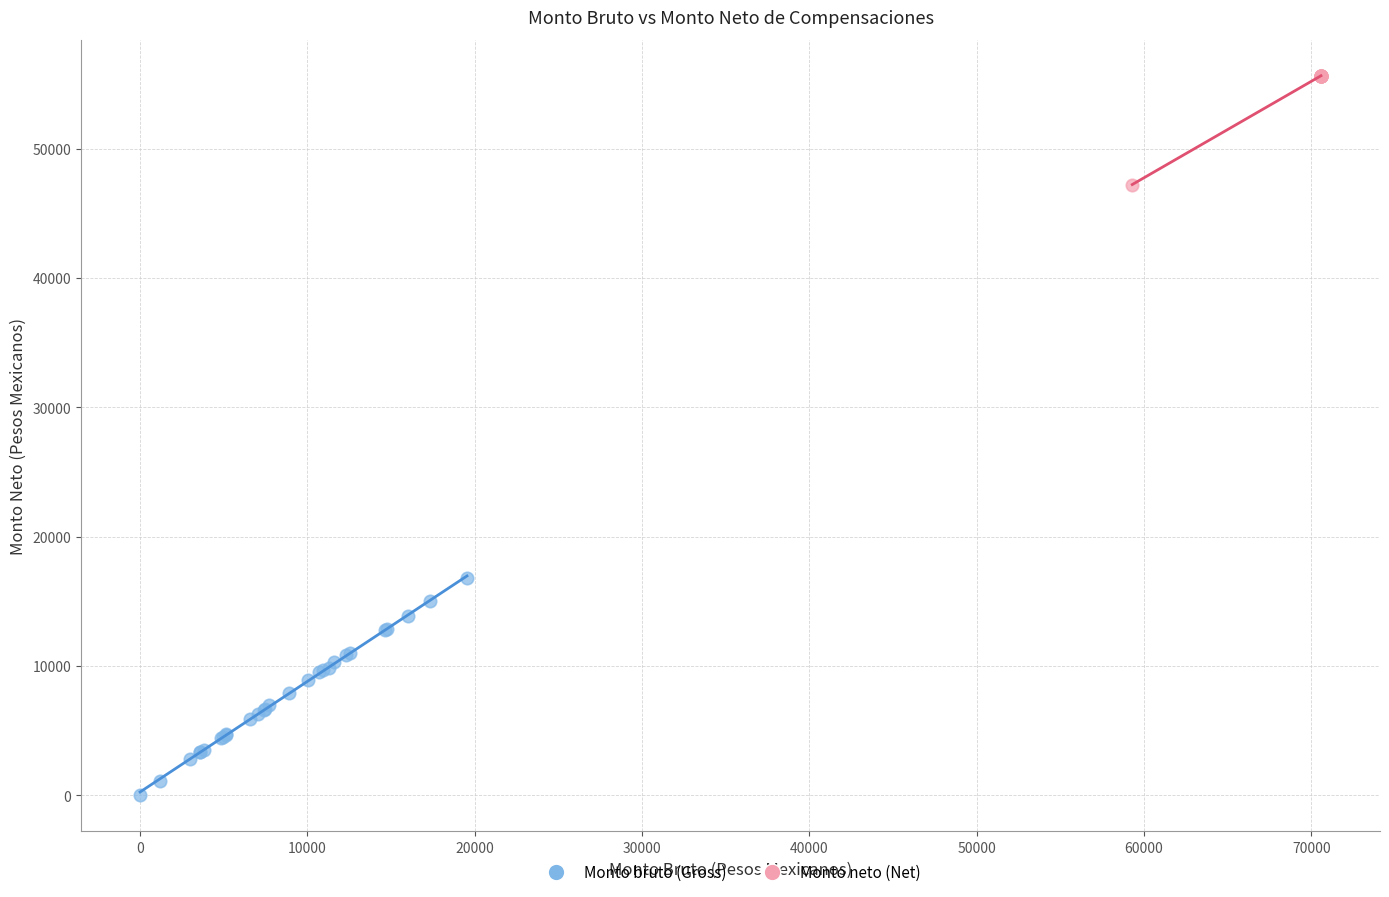

Which series reaches the maximum Y coordinate?

Monto neto (Net)